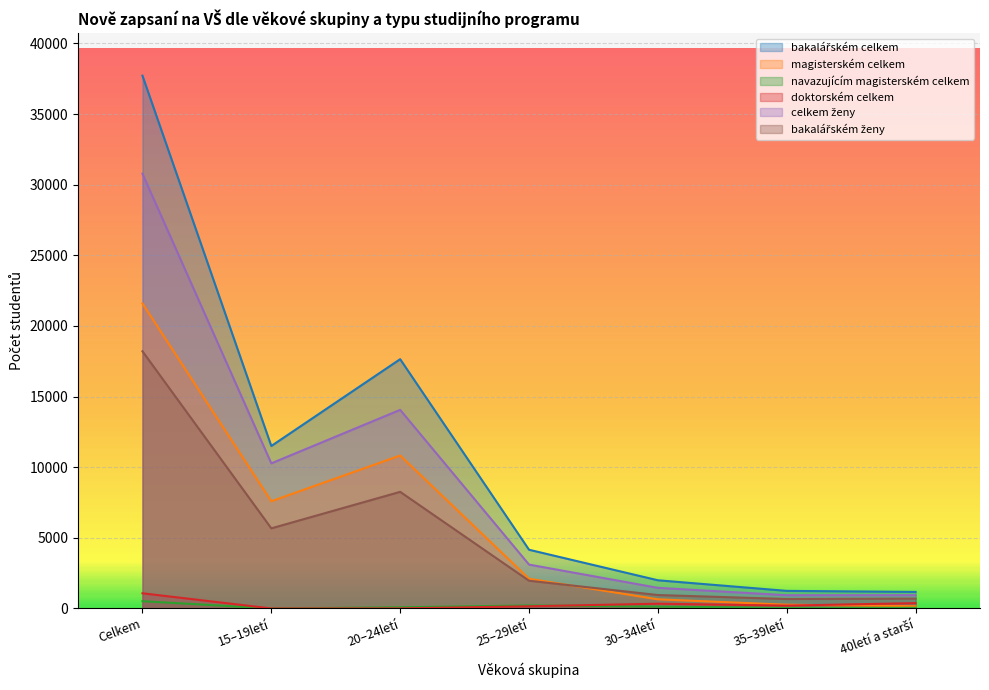

At which category does the chart reach its minimum across all series?

15–19letí